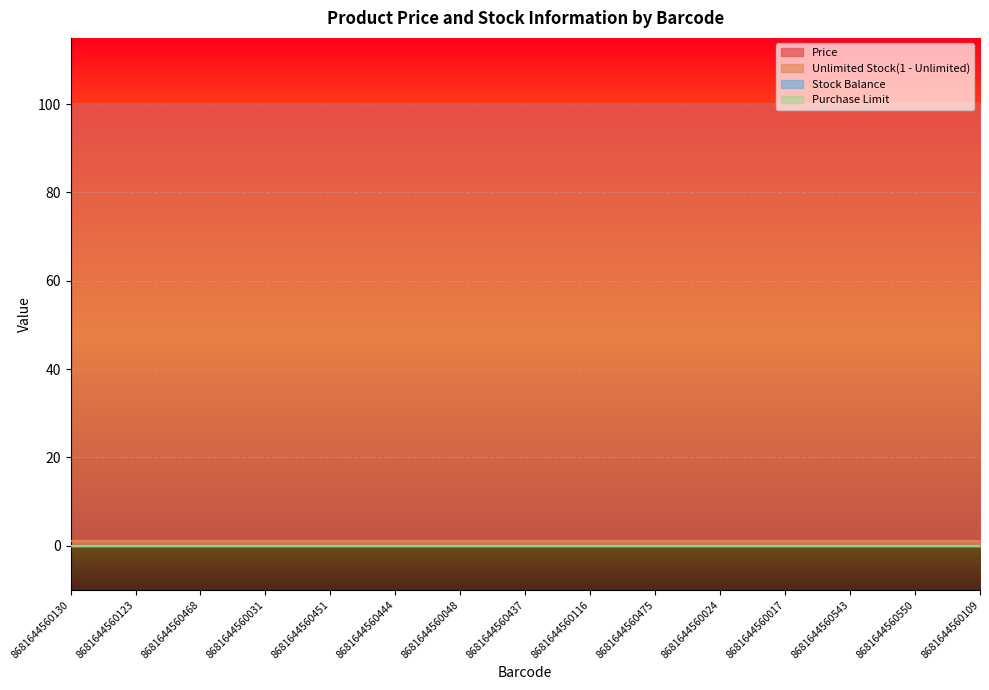

At which label does Stock Balance reach its peak?

8681644560130